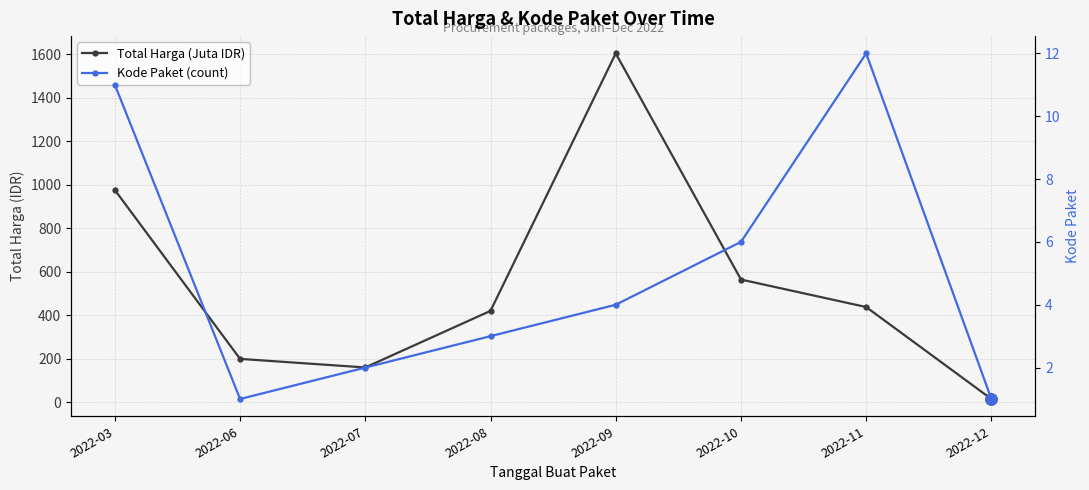

Rank the series at 2022-09 from highest to lowest value.

Total Harga (Juta IDR), Kode Paket (count)